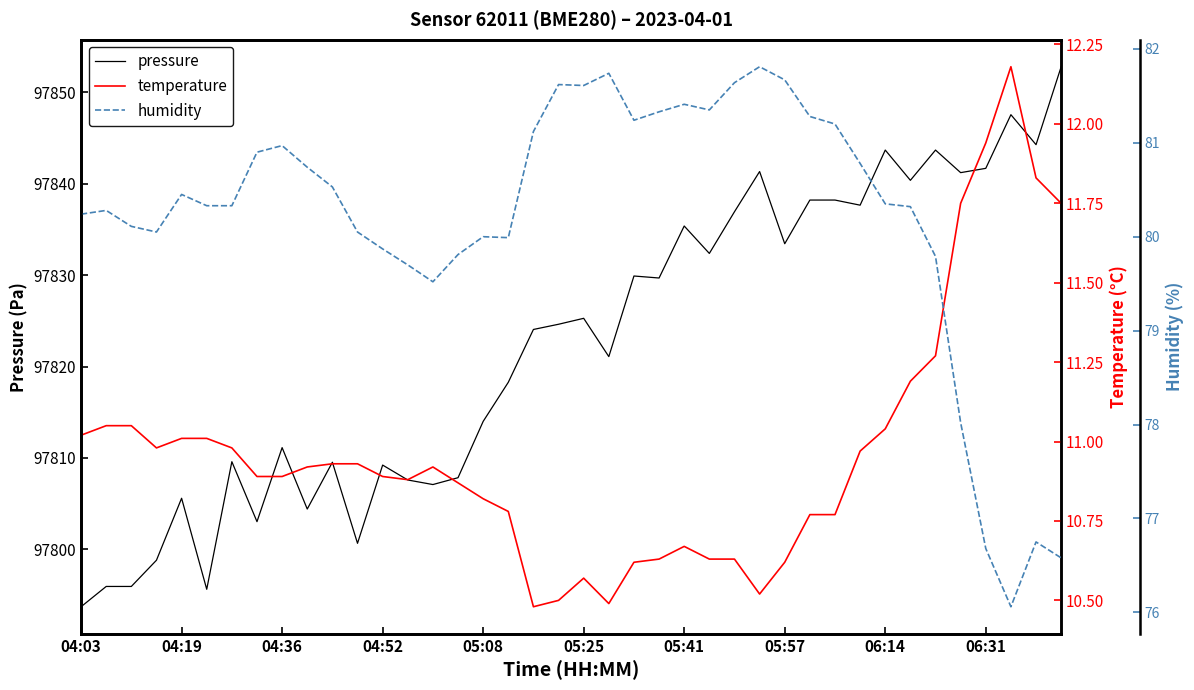

What is the minimum value for pressure?

97793.7